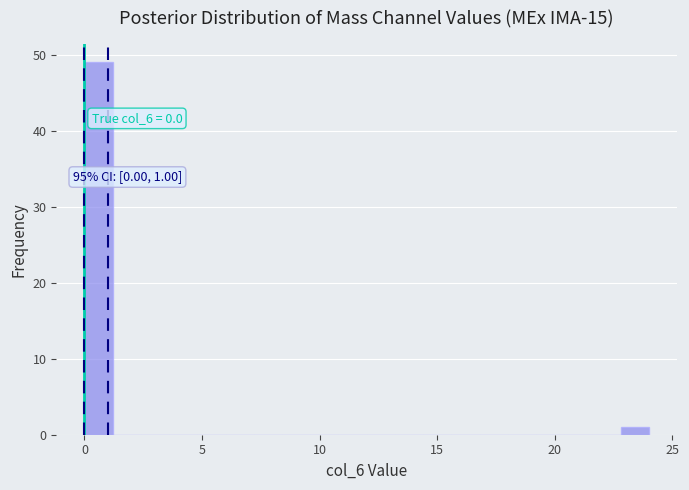

Around what value on the x-axis is the tallest bar? Give the approximate position of its centre, as read against the axis.

0.5